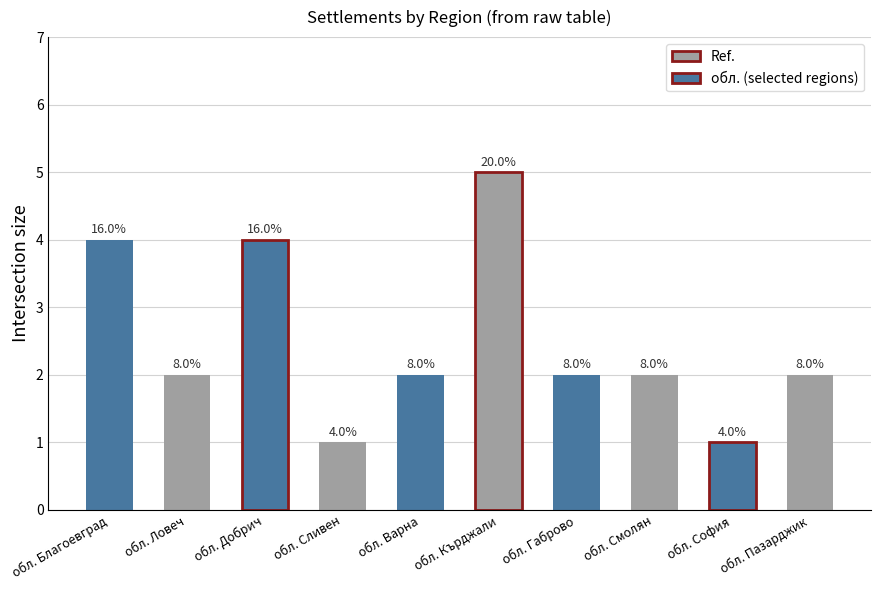

Are the bars horizontal?

No